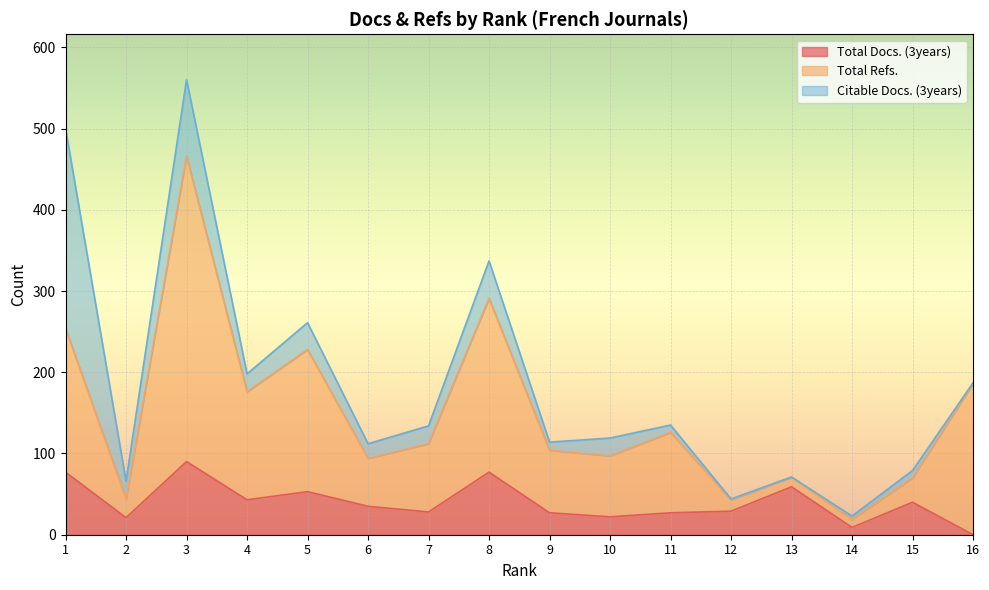

What is the value of the Total Docs. (3years) point at the 3rd from the left?

90